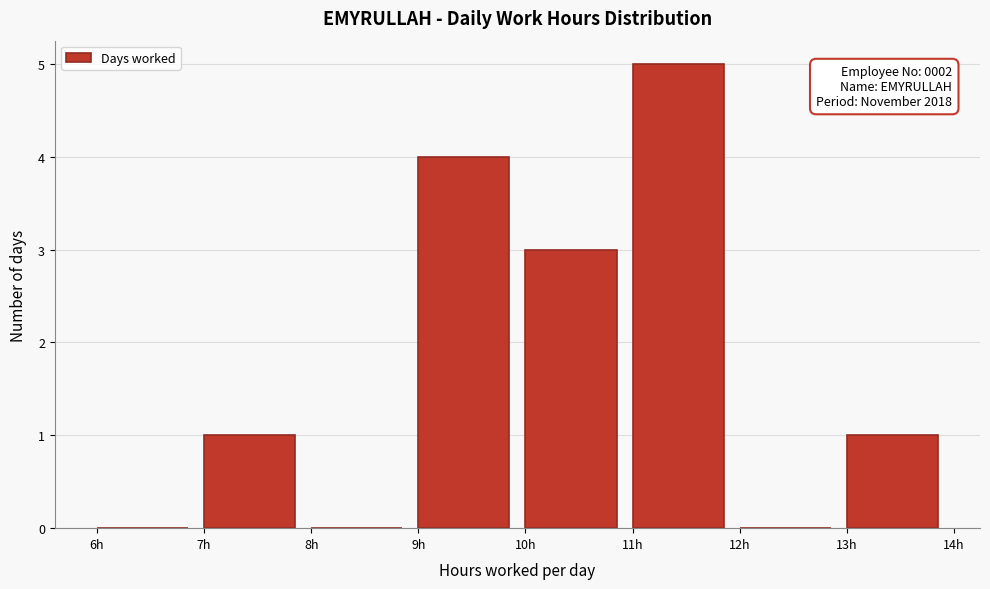

Which range on the x-axis has the tallest bar?

11 to 12